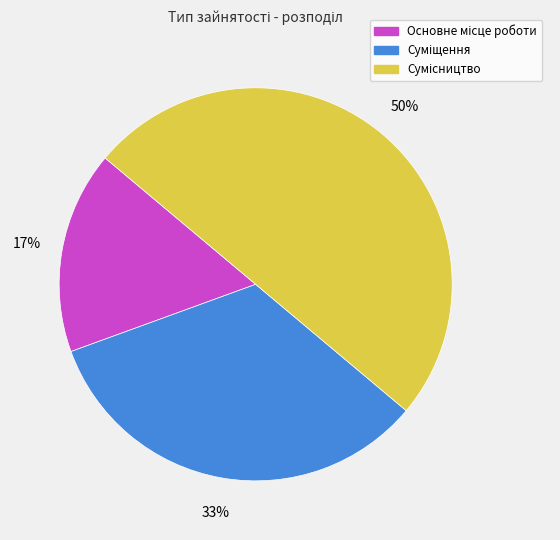

To the nearest percent, what is the difference between the largest and smallest slice percentages?

33%